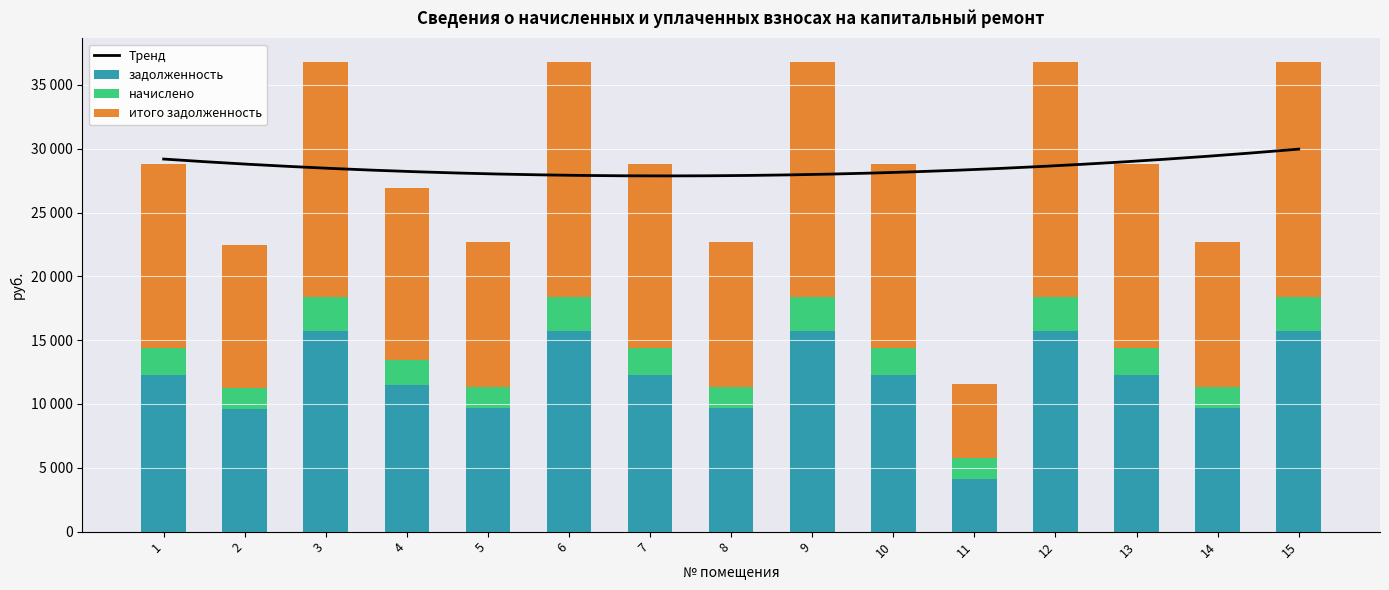

Which category has the lowest value in the итого задолженность series?

11